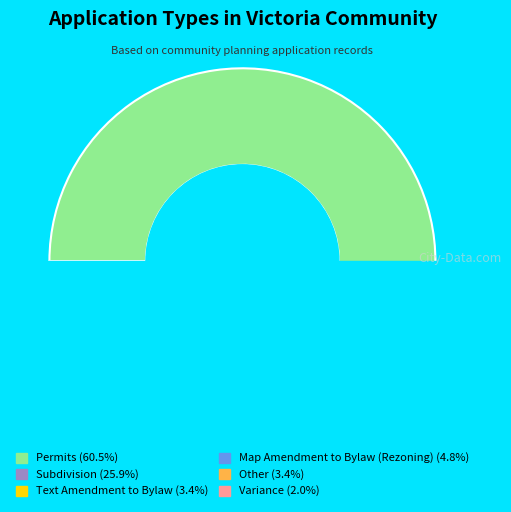

Rank the categories by value from highest to lowest.

Permits, Subdivision, Map Amendment to Bylaw (Rezoning), Text Amendment to Bylaw, Other, Variance